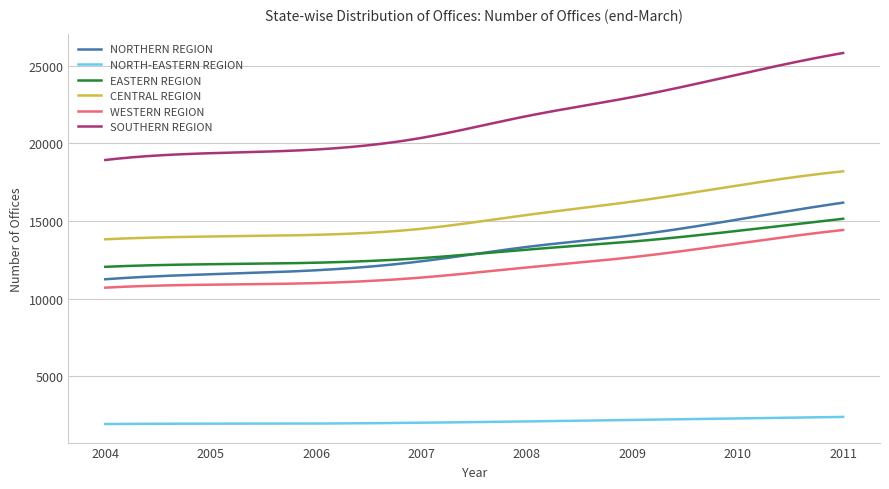

Which series has the widest spread of values?

SOUTHERN REGION